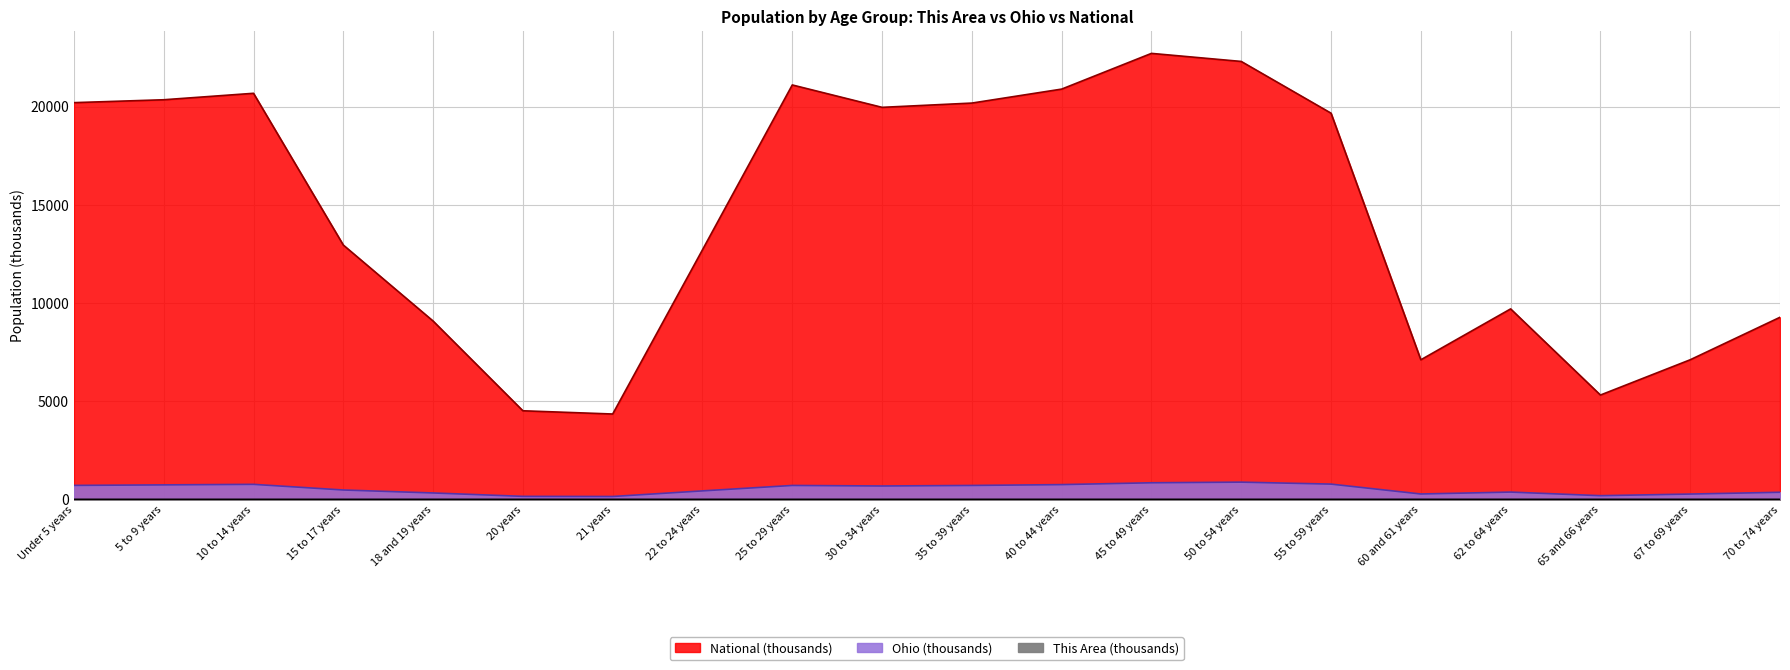

At which category does Ohio reach its first local peak?

10 to 14 years